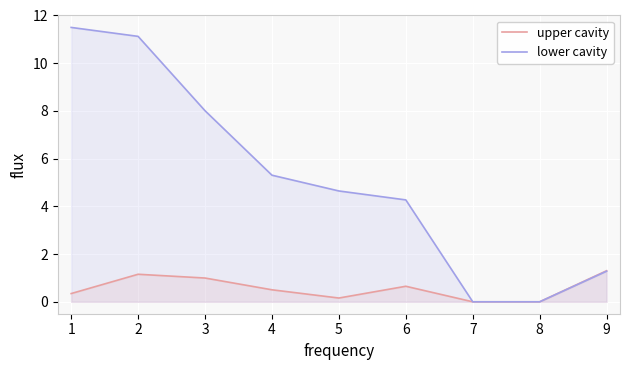

In upper cavity, how many points are lower than both neighbors (excluding endpoints)?

1